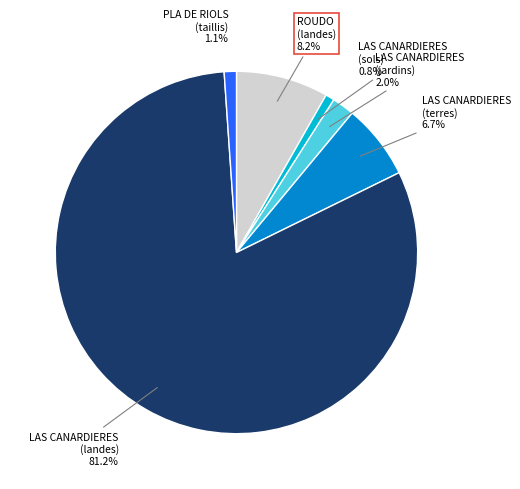

Count the number of slices in the pie.

6